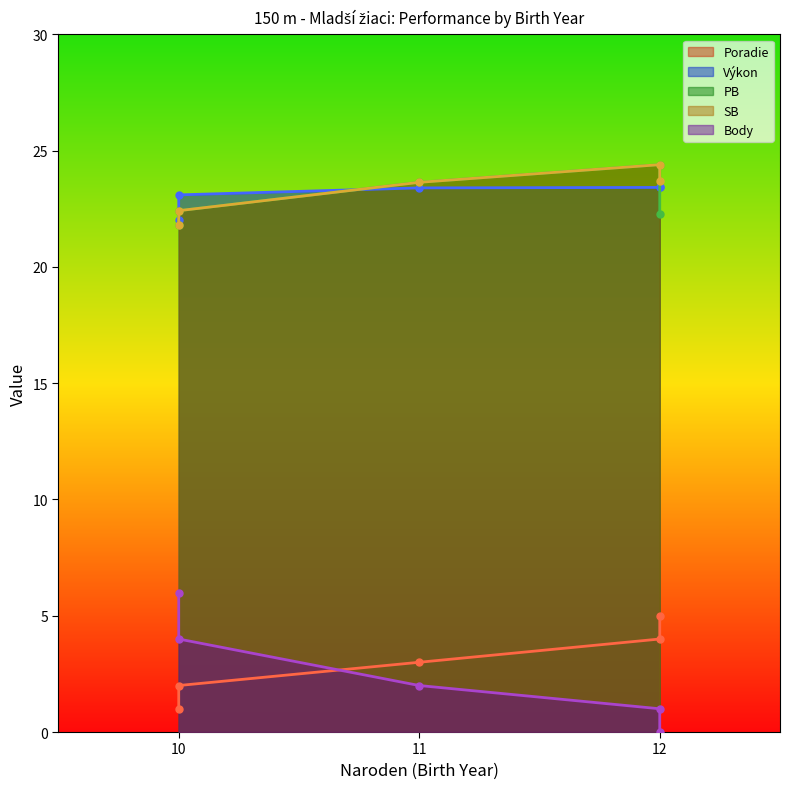

What is the sum of the Body values at 12 and 10?

7.0